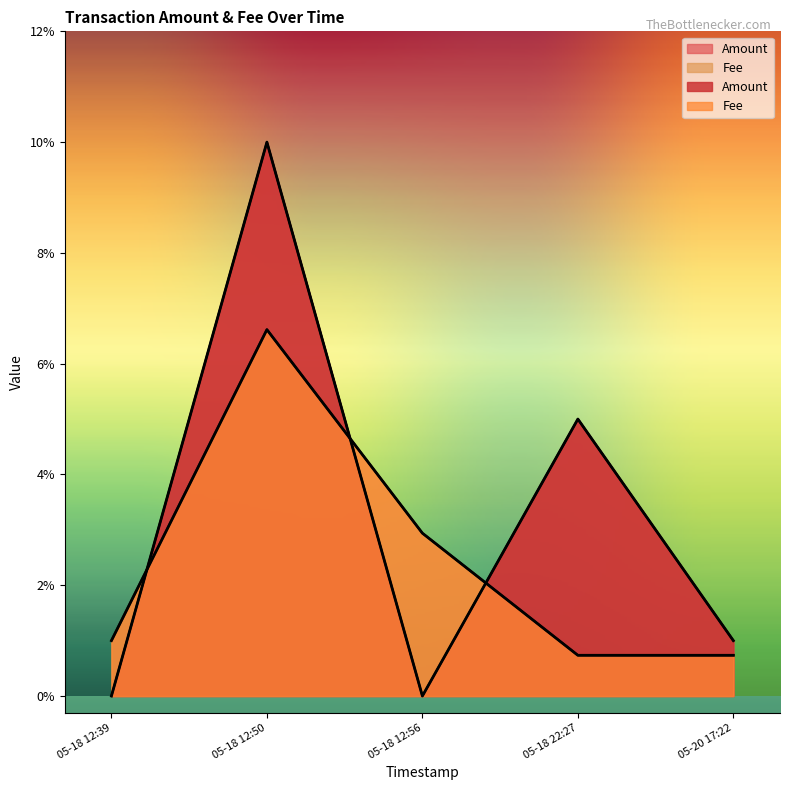

How many lines are shown in the chart?

2